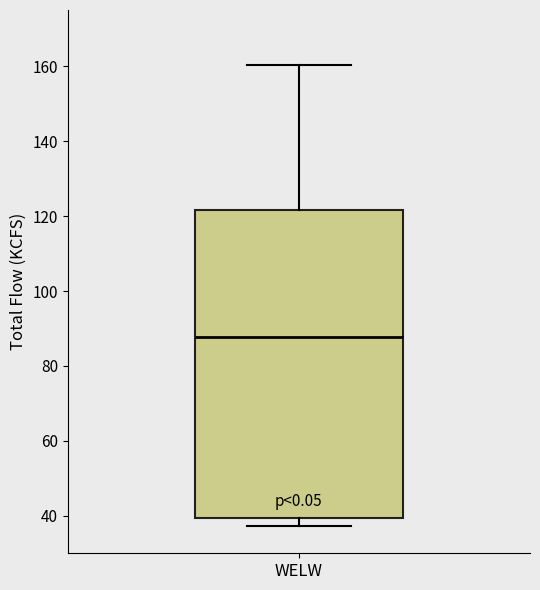

Where does the upper whisker of the box for WELW end on the y-axis? The values are not printed on the chart, so give them approximately, as read against the axis.

160